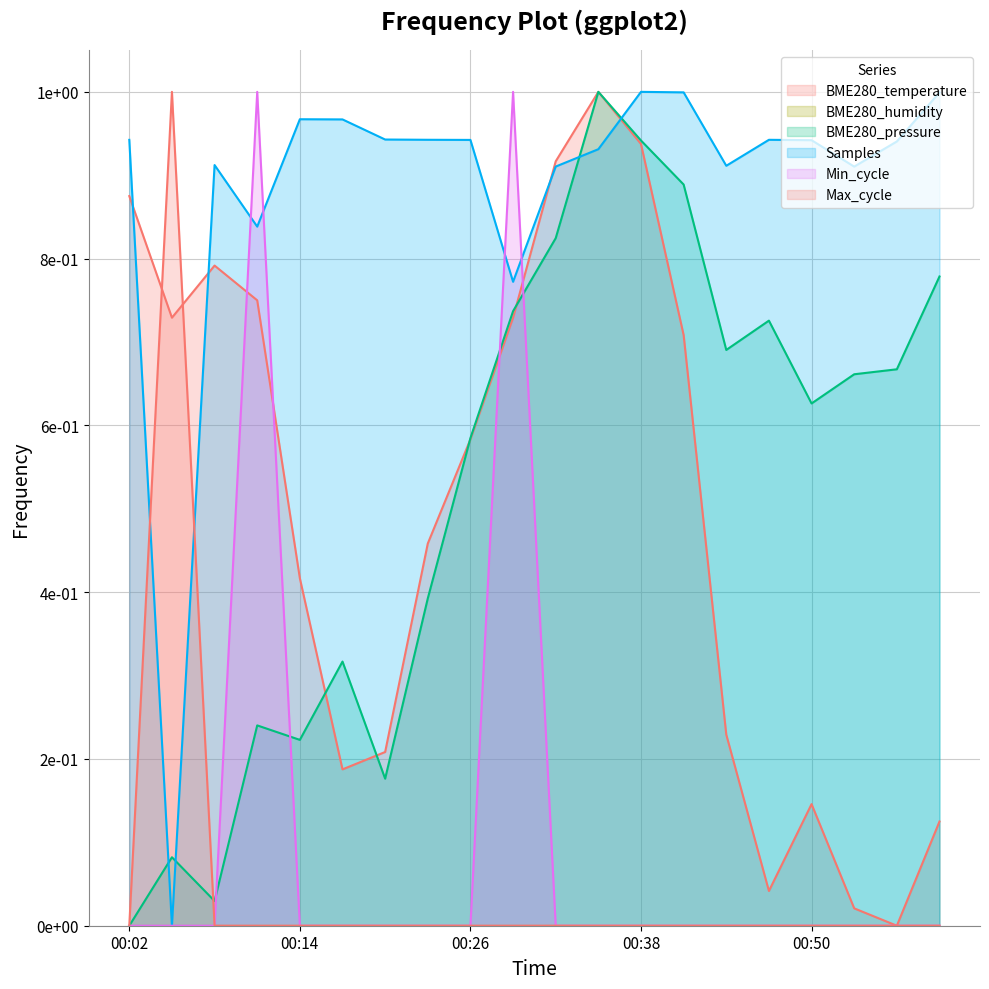

Does the chart display data point markers on the line(s)?

No